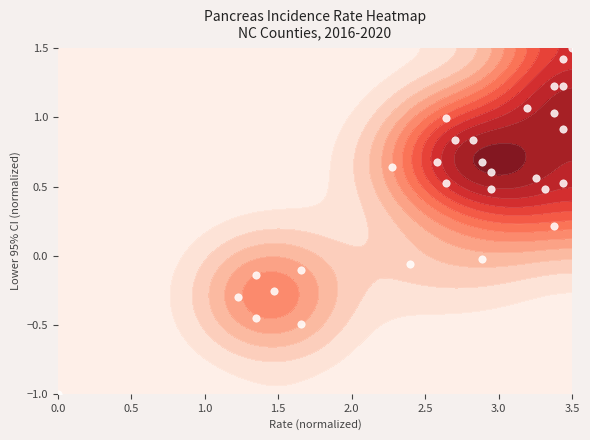

What is the greatest value displayed?

1.5